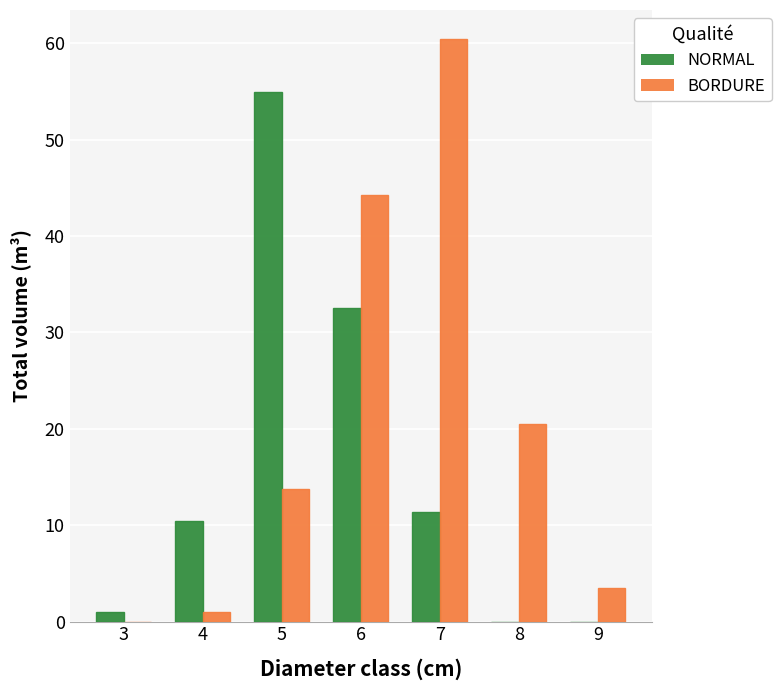

How many series are shown in this chart?

2